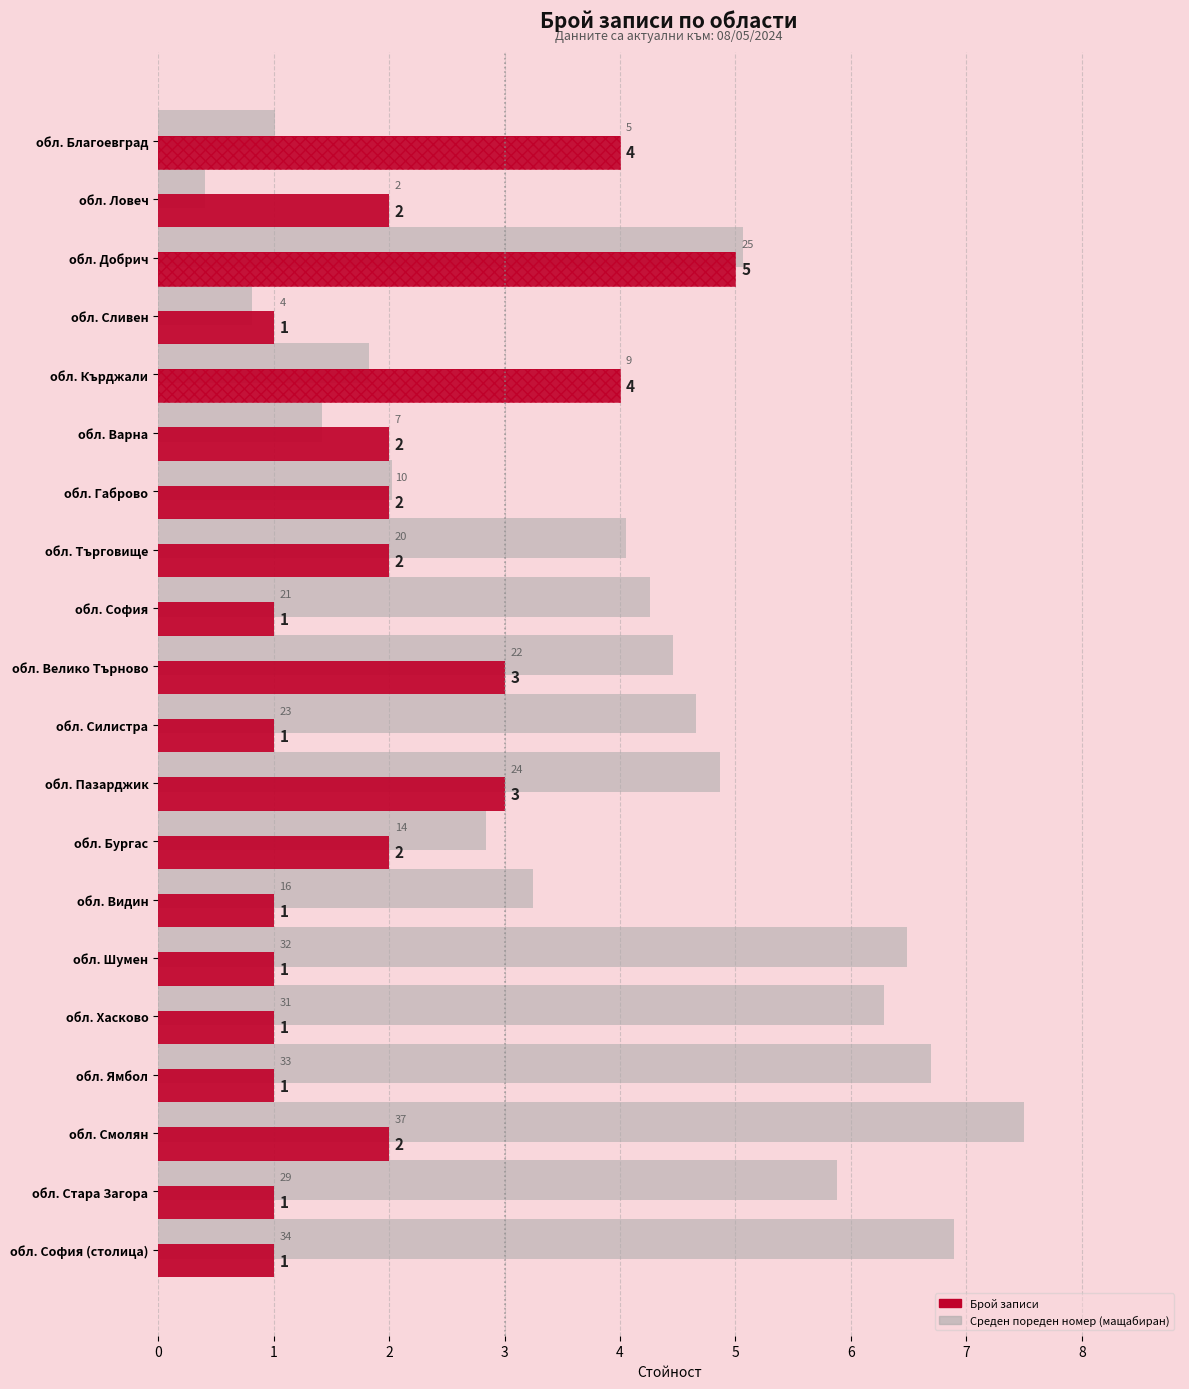

Which series has the largest range (max minus min)?

Среден пореден номер (мащабиран)